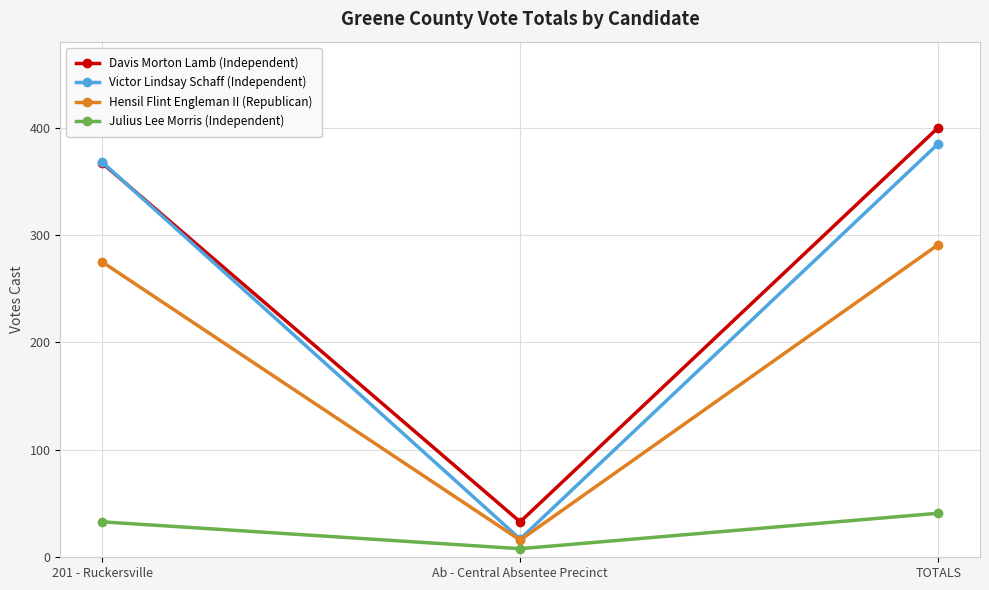

Which series has the widest spread of values?

Victor Lindsay Schaff (Independent)